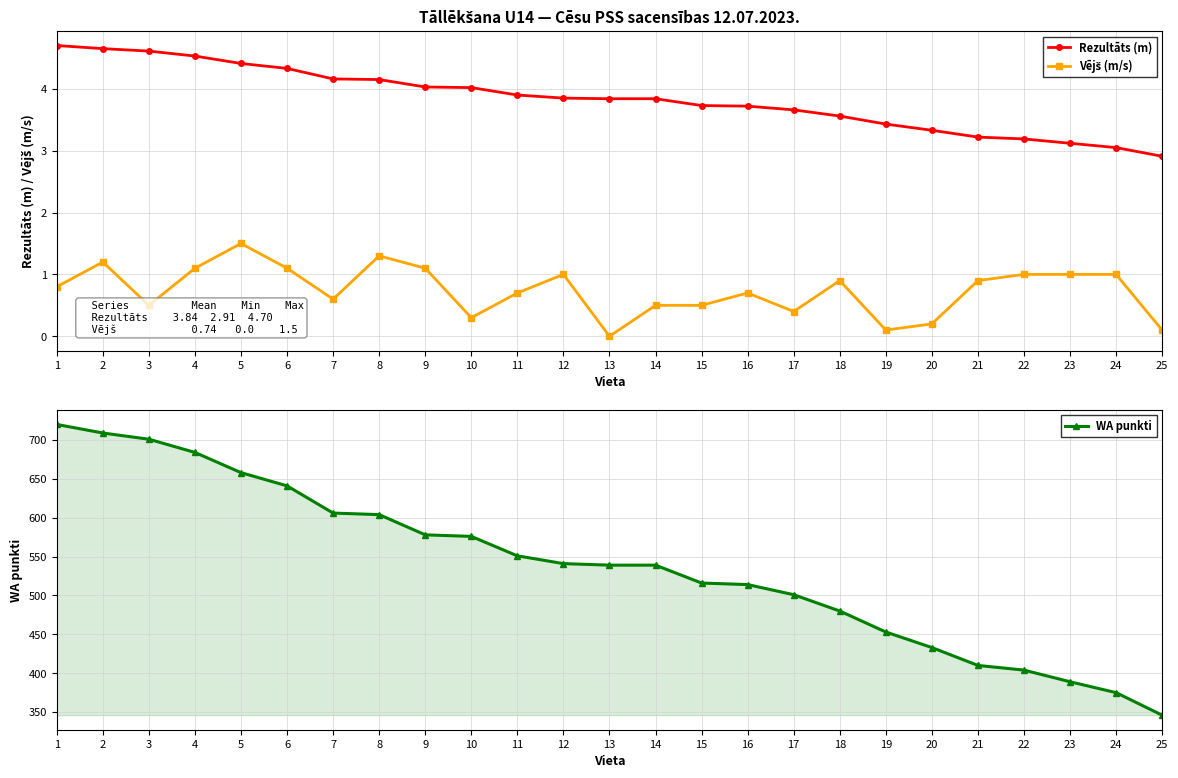

What is the maximum value for Rezultāts (m)?

4.7